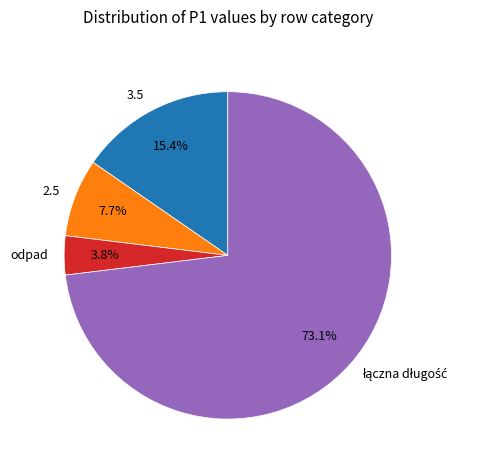

Is the sum of 3.5 and odpad greater than half?

No